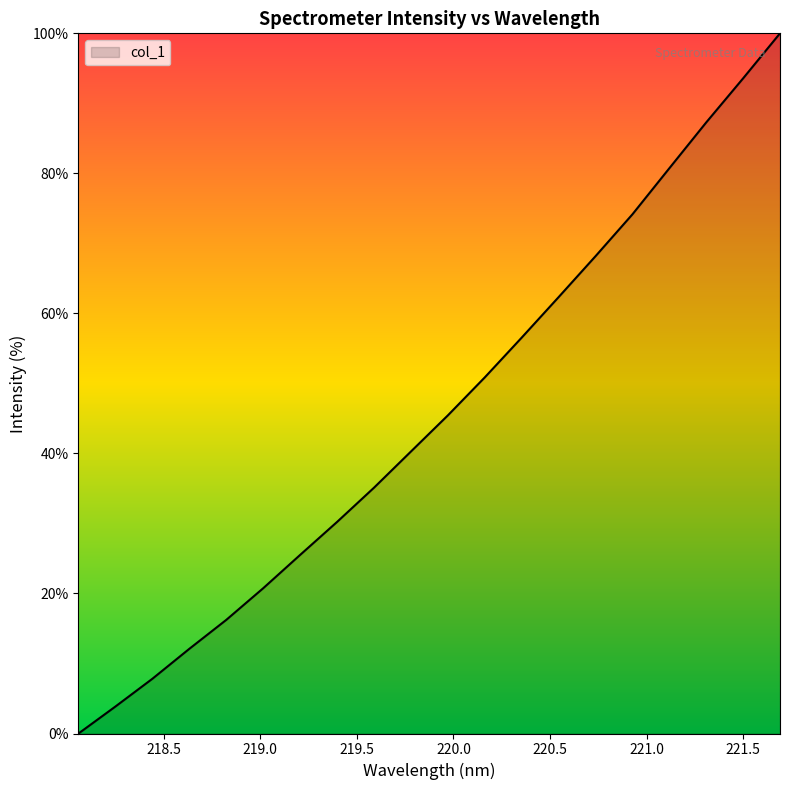

What is the difference between the maximum and minimum values?

100.0